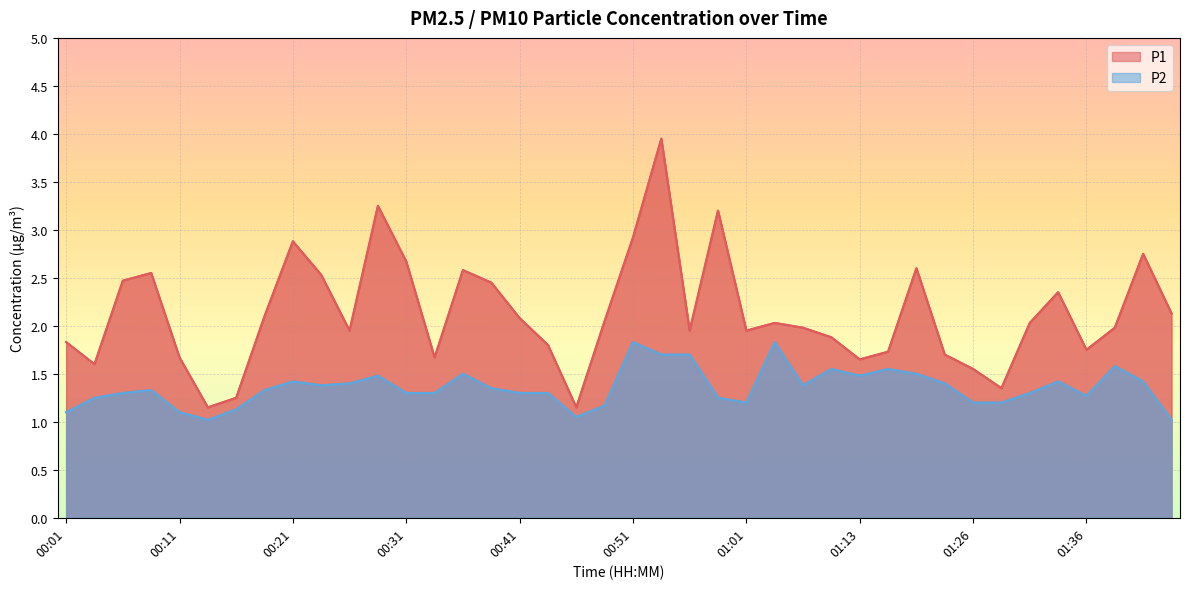

Which category has the lowest value across all series?

00:14